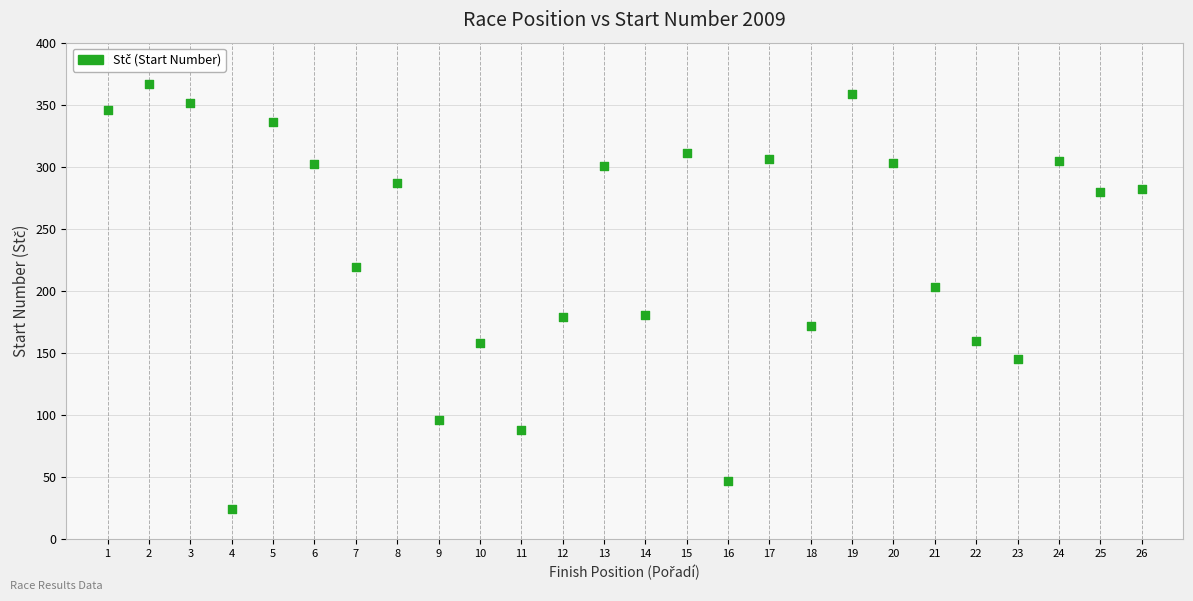

What is the range of Y values (max minus min)?

343